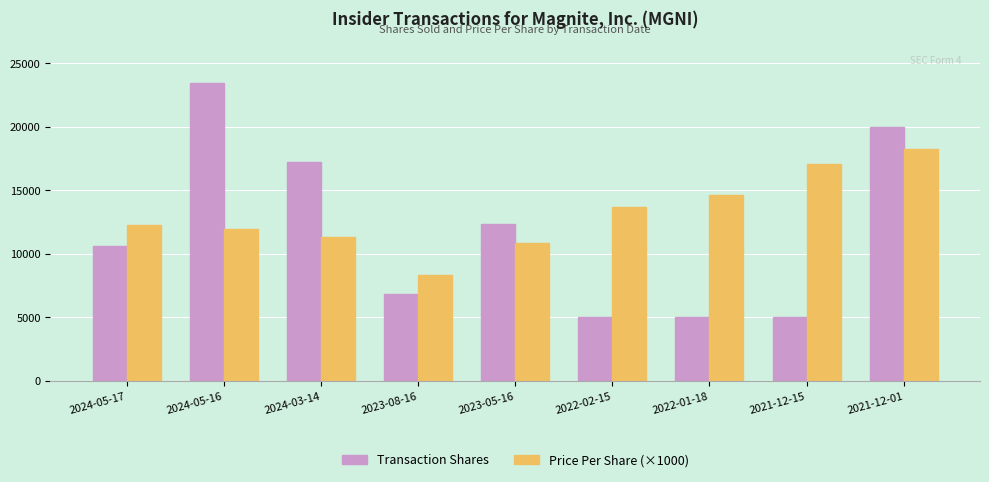

What are all the series names shown in the legend?

Transaction Shares, Price Per Share (×1000)